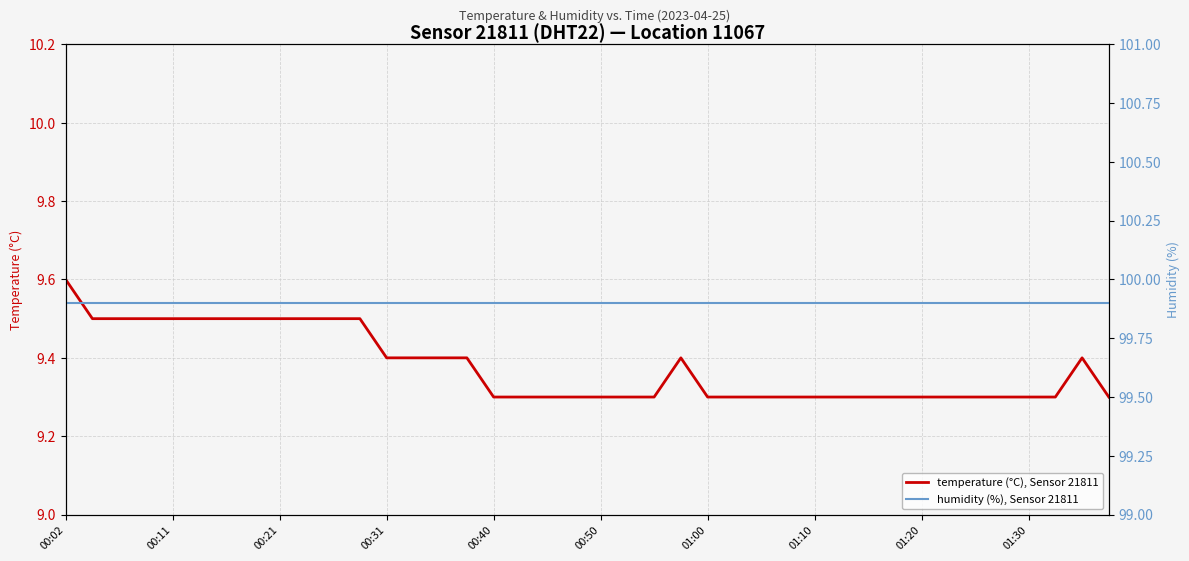

Which series has the largest range (max minus min)?

temperature (°C), Sensor 21811